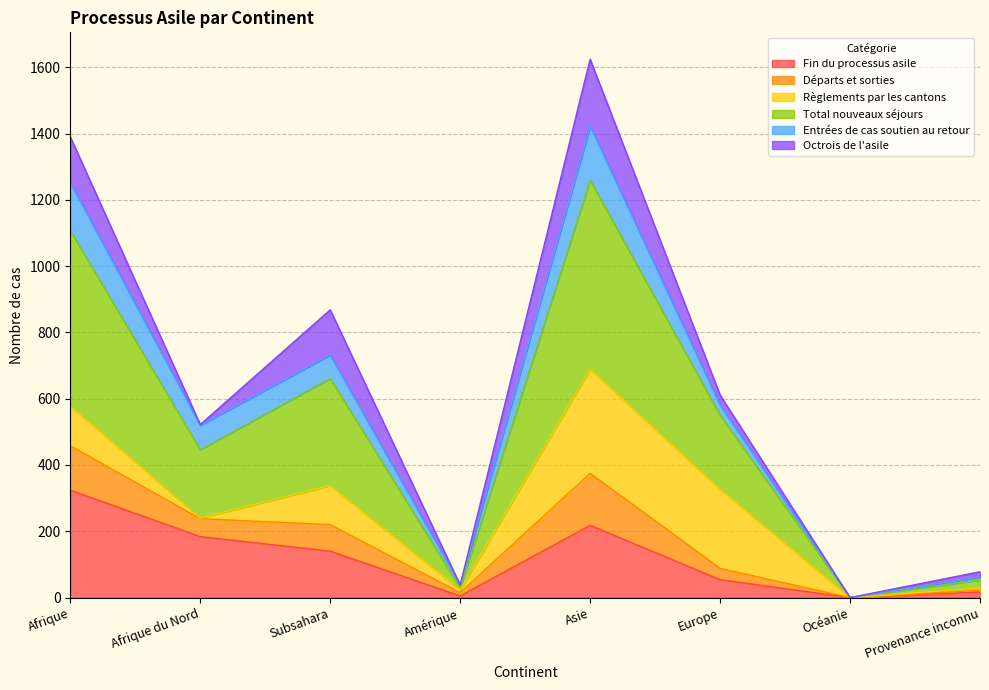

What is the maximum value for Fin du processus asile?

324